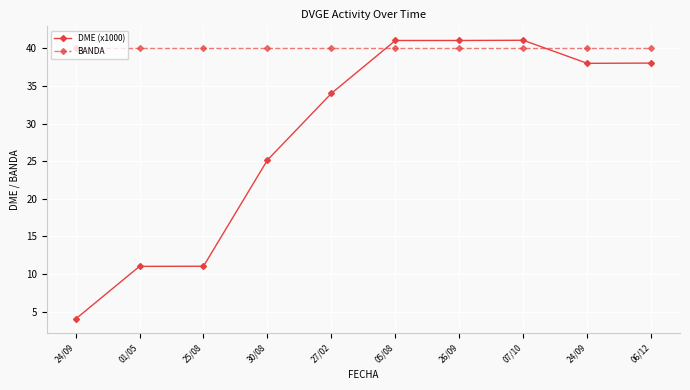

What is the label of the 8th point from the right?

25/08